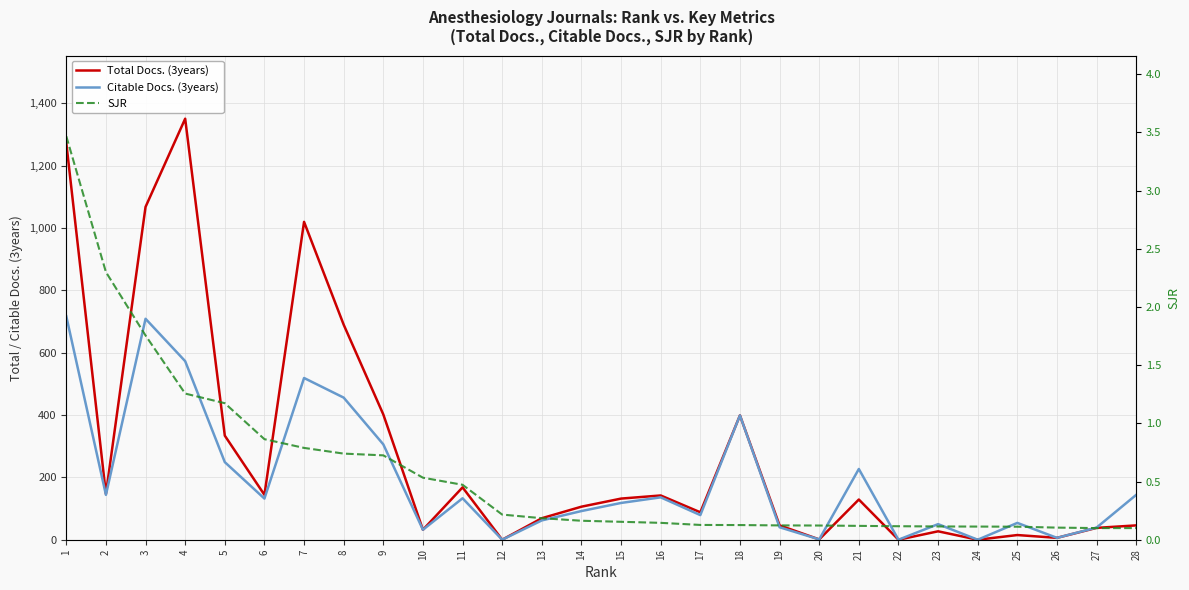

What is the average value of the Total Docs. (3years) series?

281.2